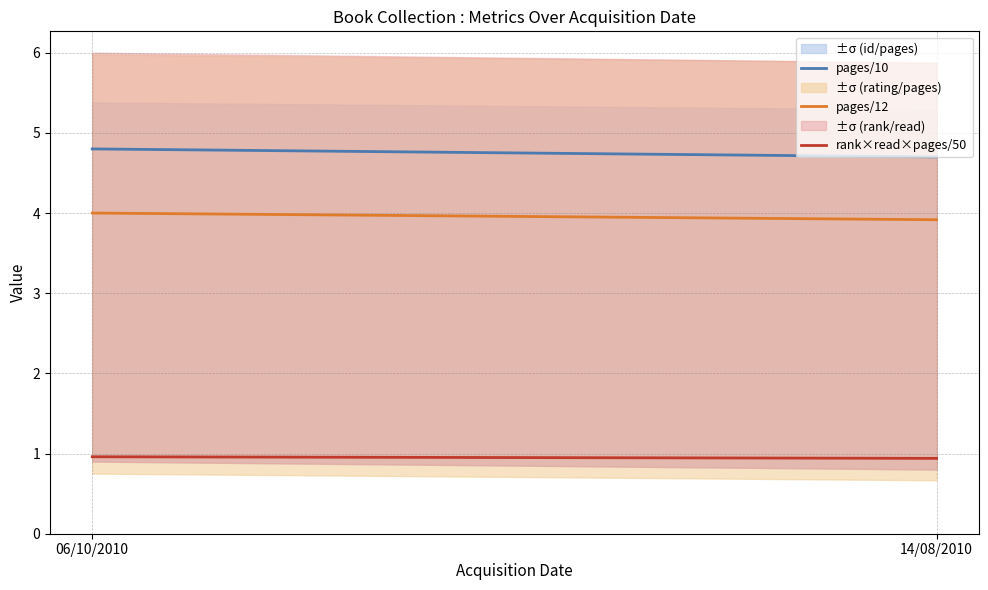

List the series in order of their overall mean, lowest first.

rank×read×pages/50, pages/12, pages/10